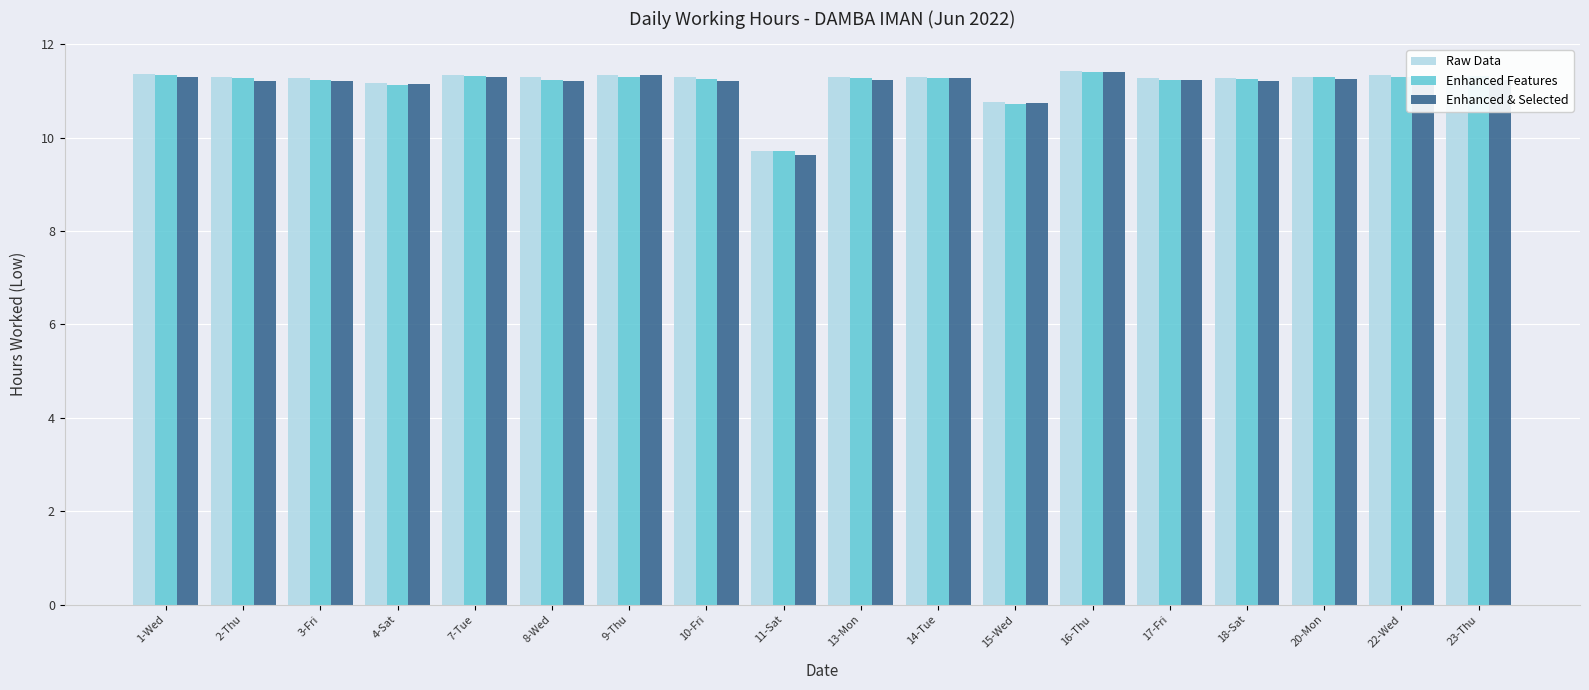

Is the value of Enhanced Features at 17-Fri greater than the value of Enhanced & Selected at 11-Sat?

Yes